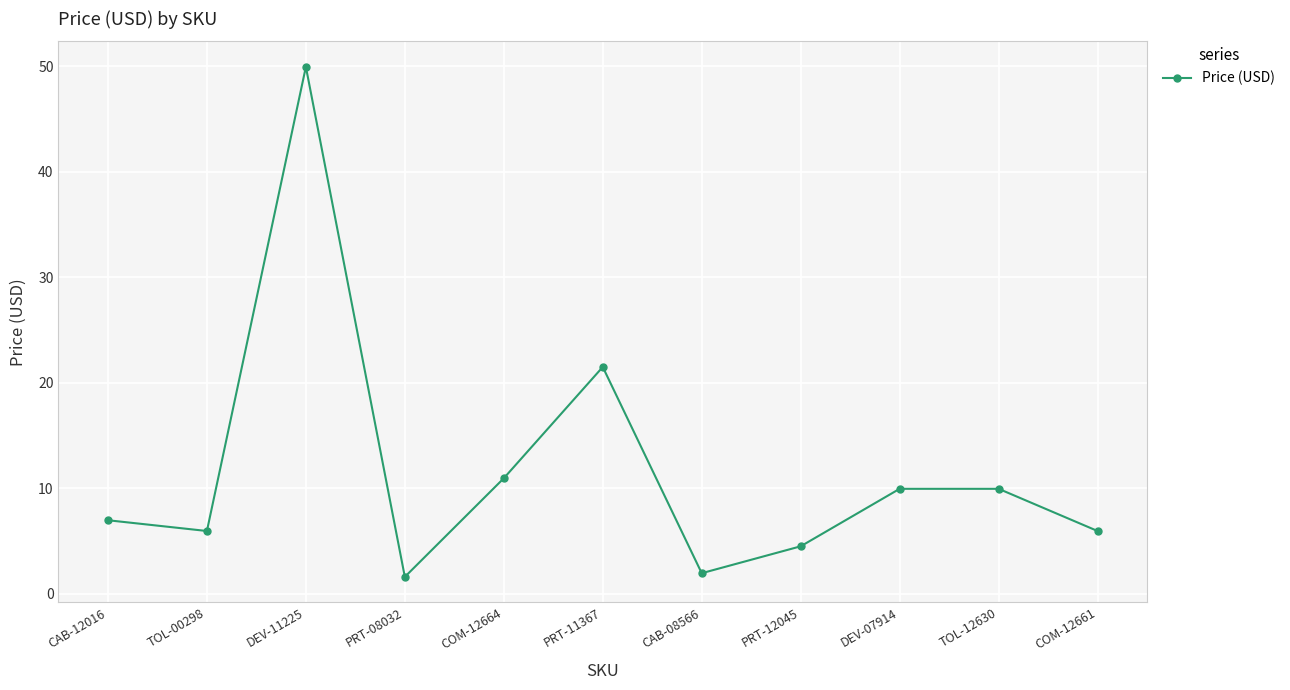

What position from the right is PRT-11367?

6